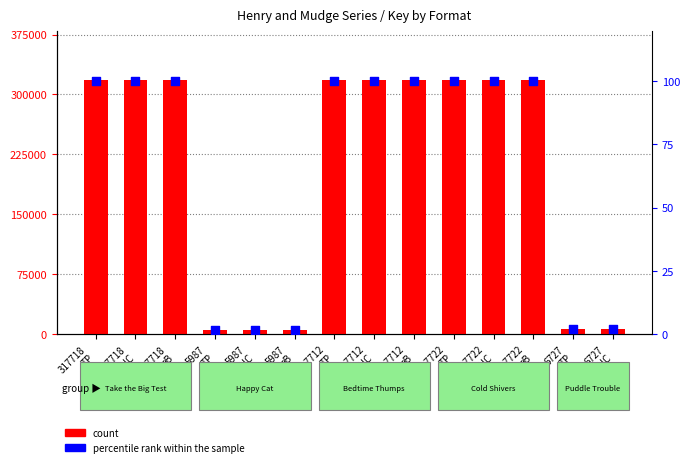

At how many categories does at least one series exceed 301516?

9